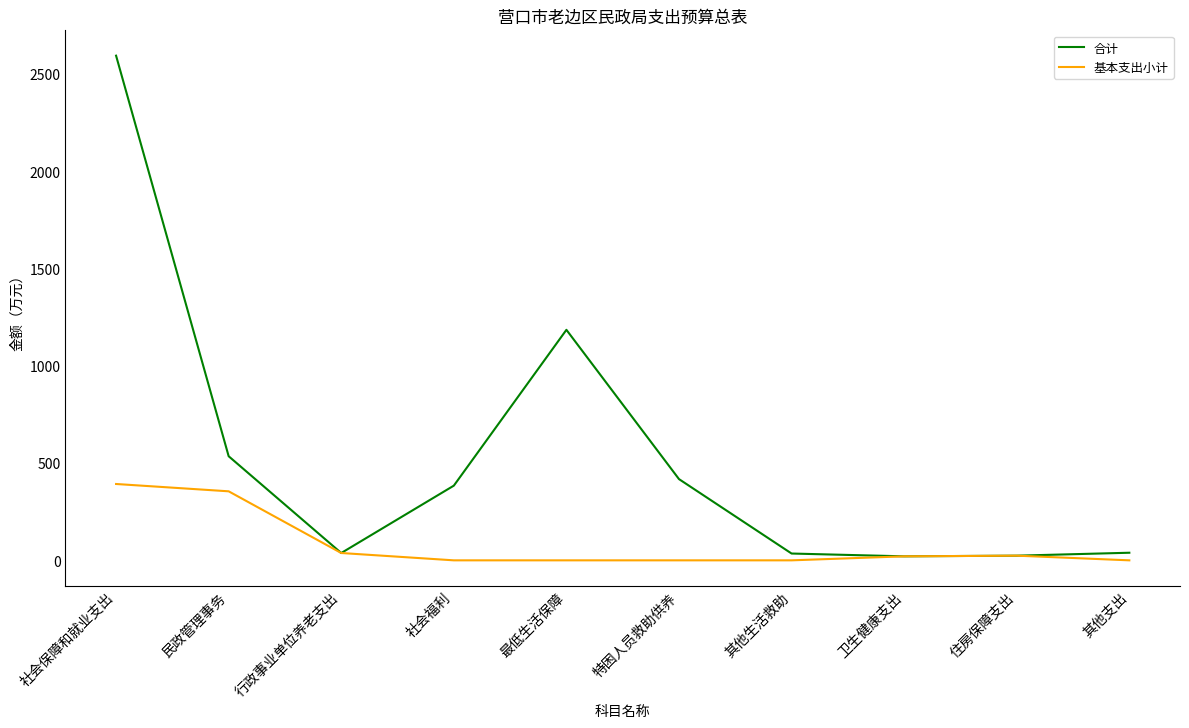

How many lines are shown in the chart?

2